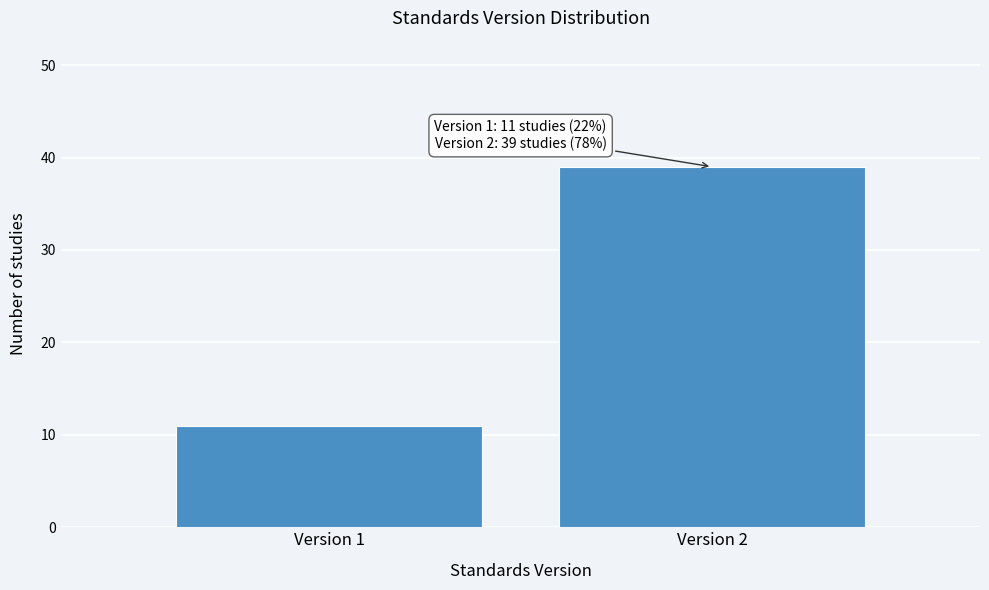

Reading left to right, extract all data points from this chart.

11	39